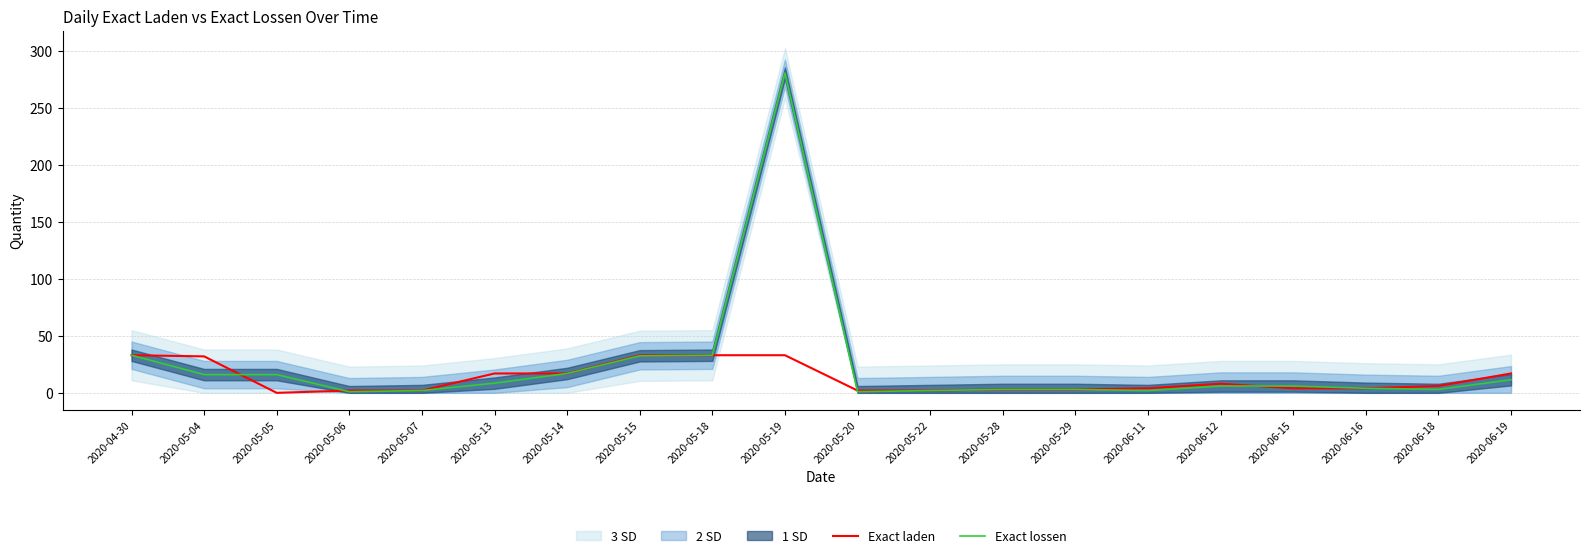

What is the sum of all Exact laden values?

255.0